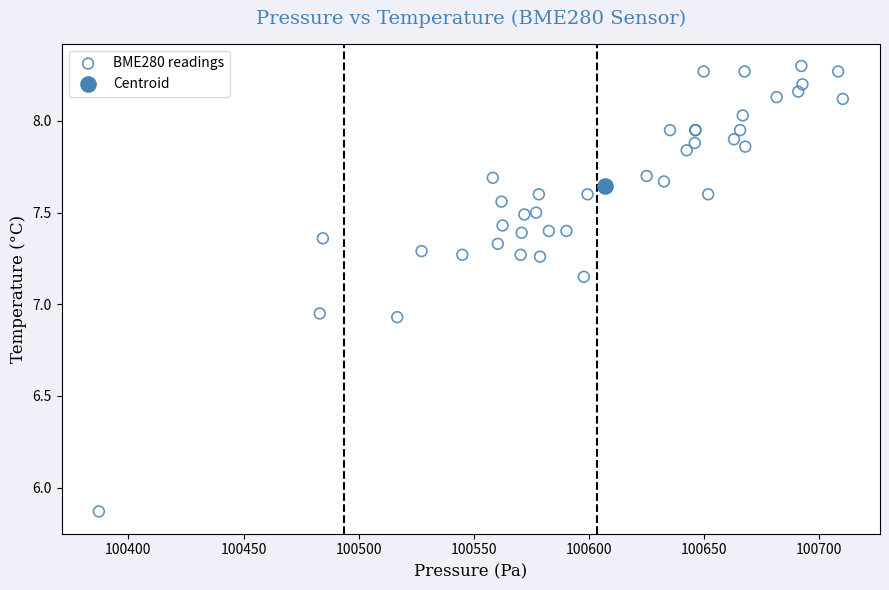

What are all the series names shown in the legend?

BME280 readings, Centroid